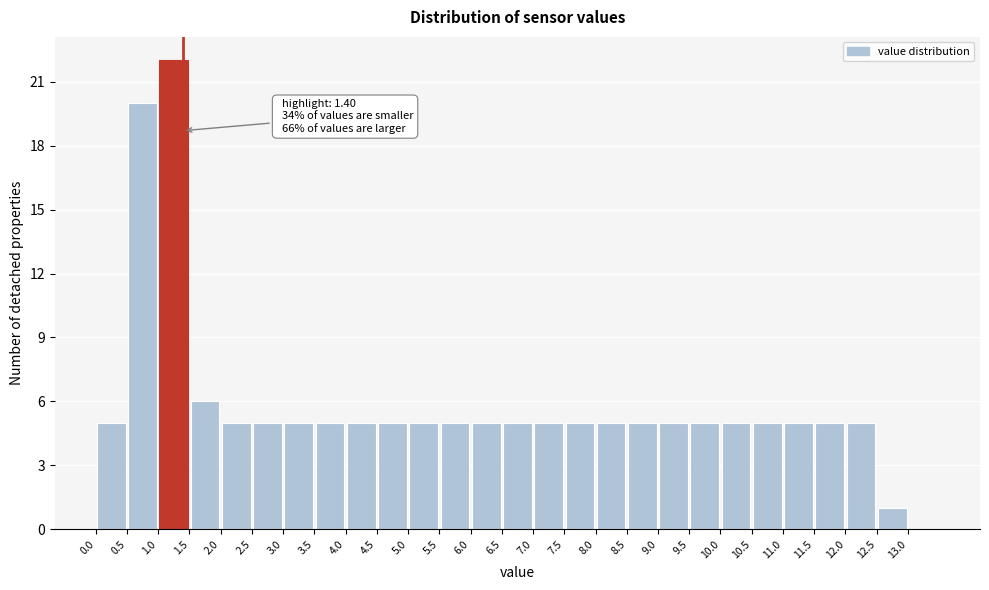

Which range on the x-axis has the tallest bar?

1.0 to 1.5